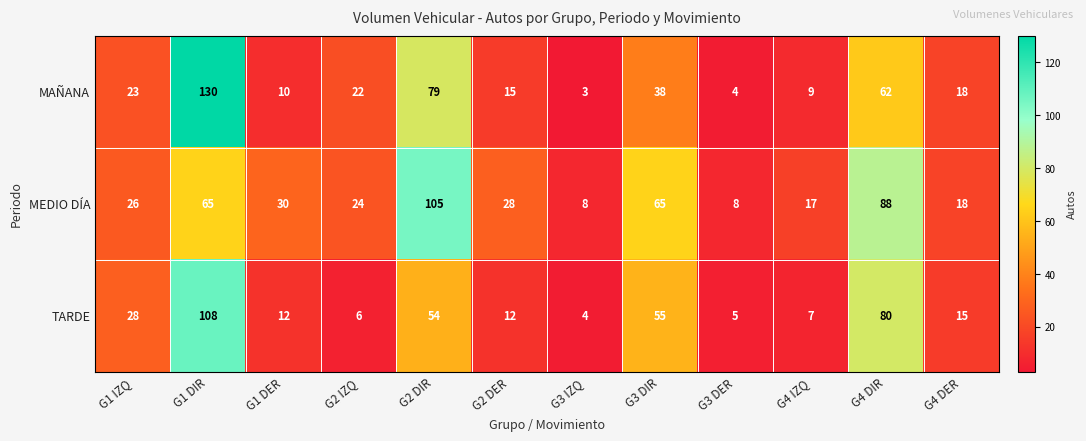

Which series has the widest spread of values?

MAÑANA